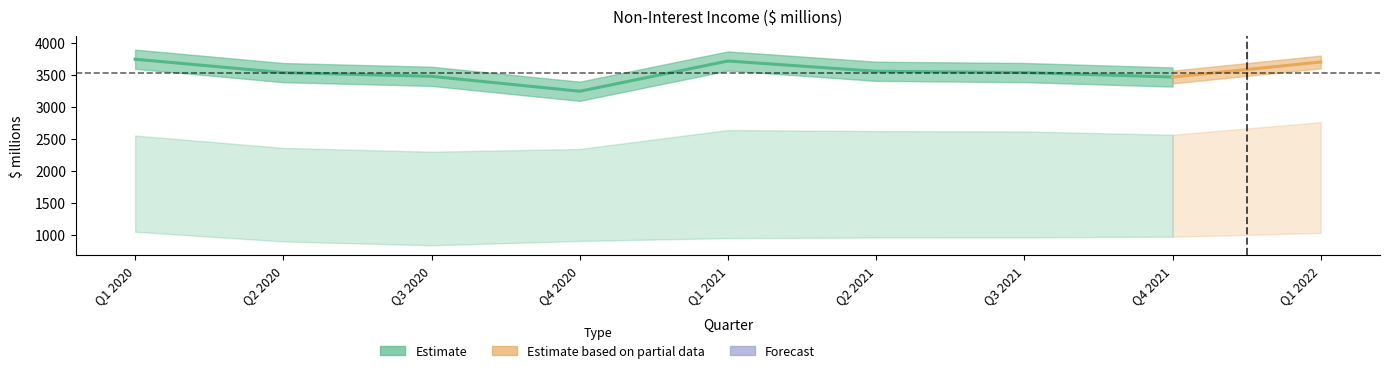

Does the chart have visible grid lines?

No